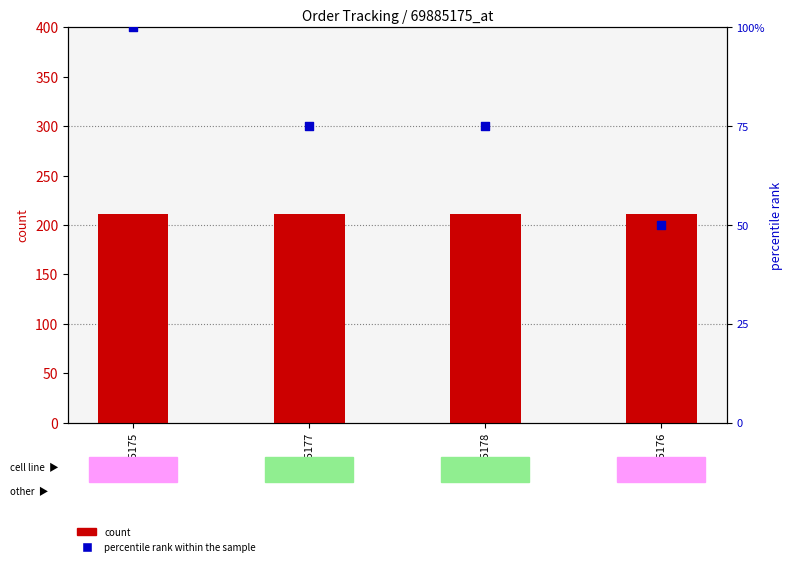

What is the total value across all series at 69885176?

260.8